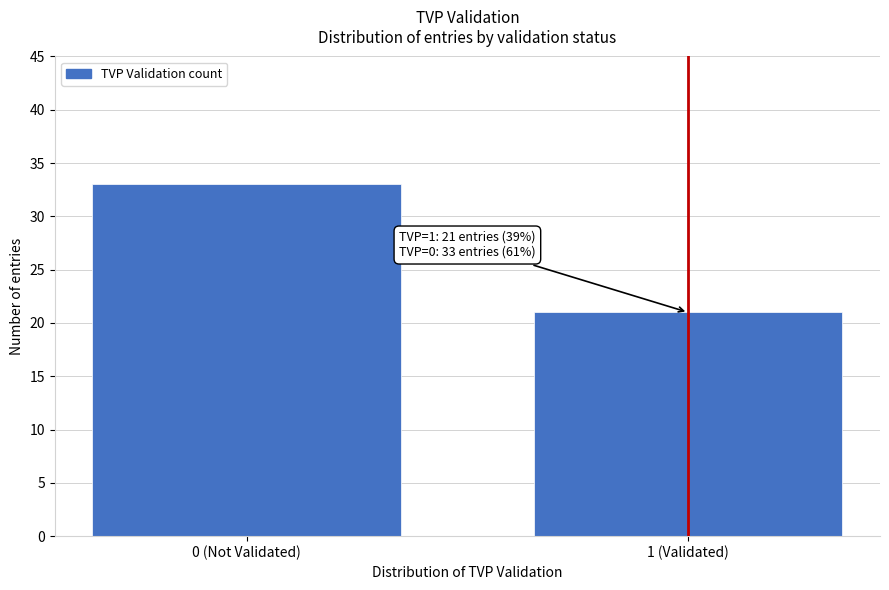

Reading left to right, list all the values displayed in this chart.

0 (Not Validated)=33	1 (Validated)=21